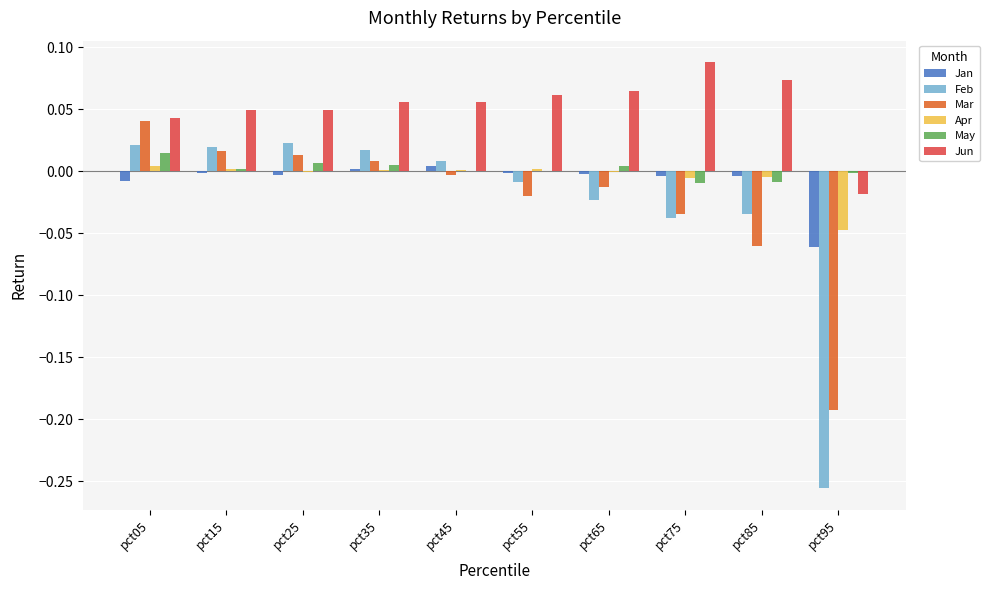

How many data points in Jun are above 0?

9